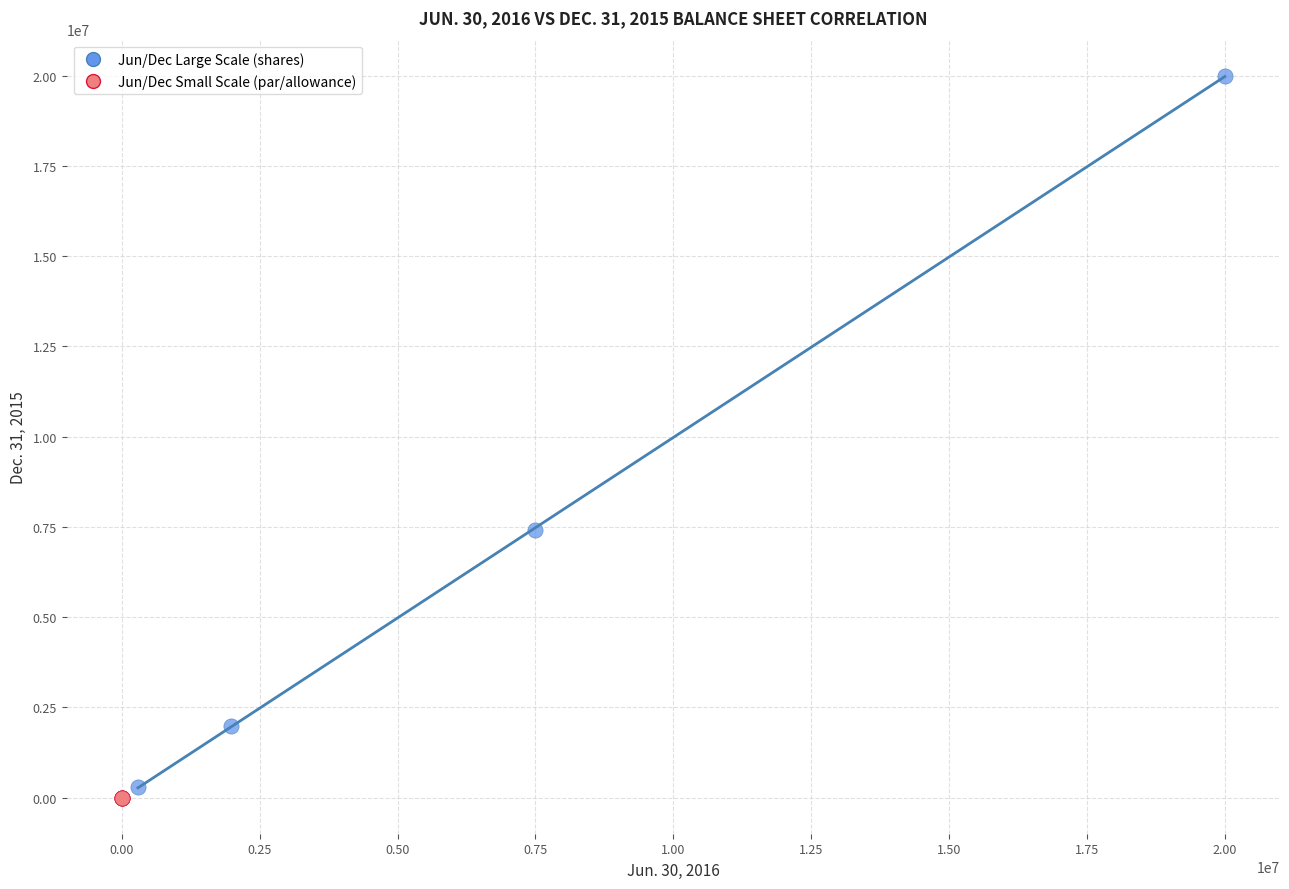

Which series contains the lowest Y value?

Jun/Dec Small Scale (par/allowance)